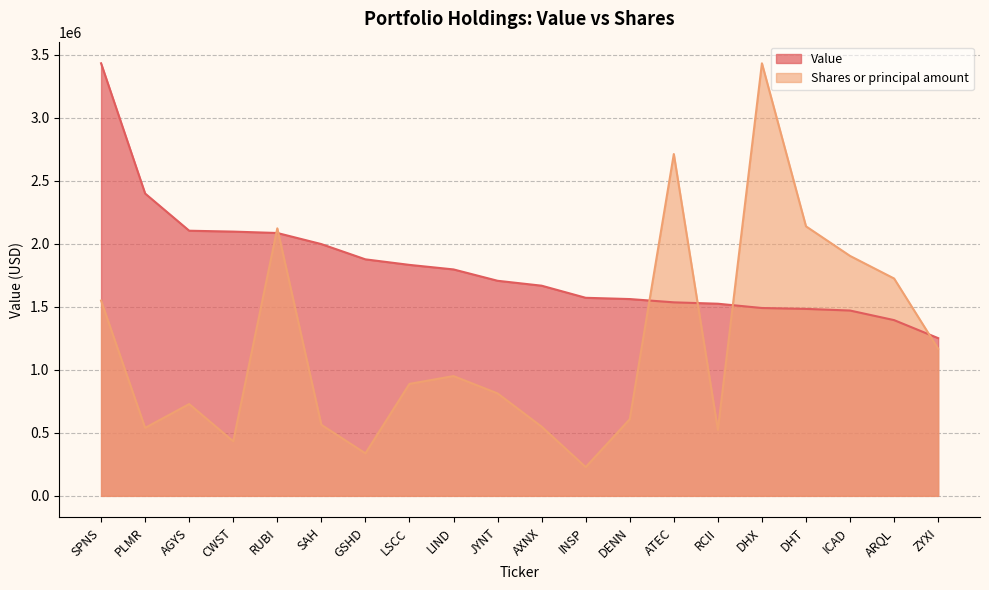

At SPNS, list the series in order from largest to smallest.

Value, Shares or principal amount